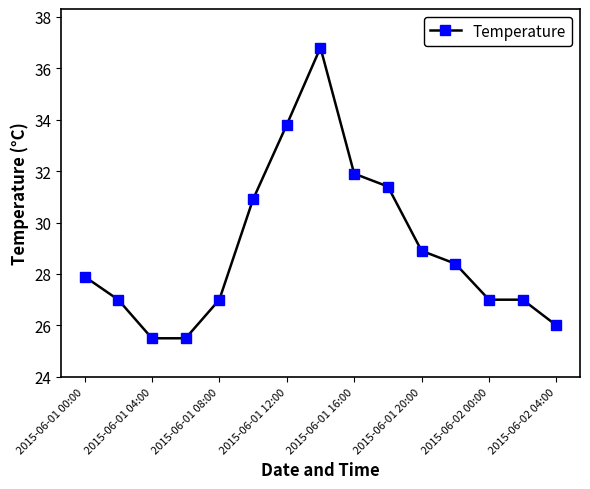

True or false: the data has more than 2 interior local peaks.

False